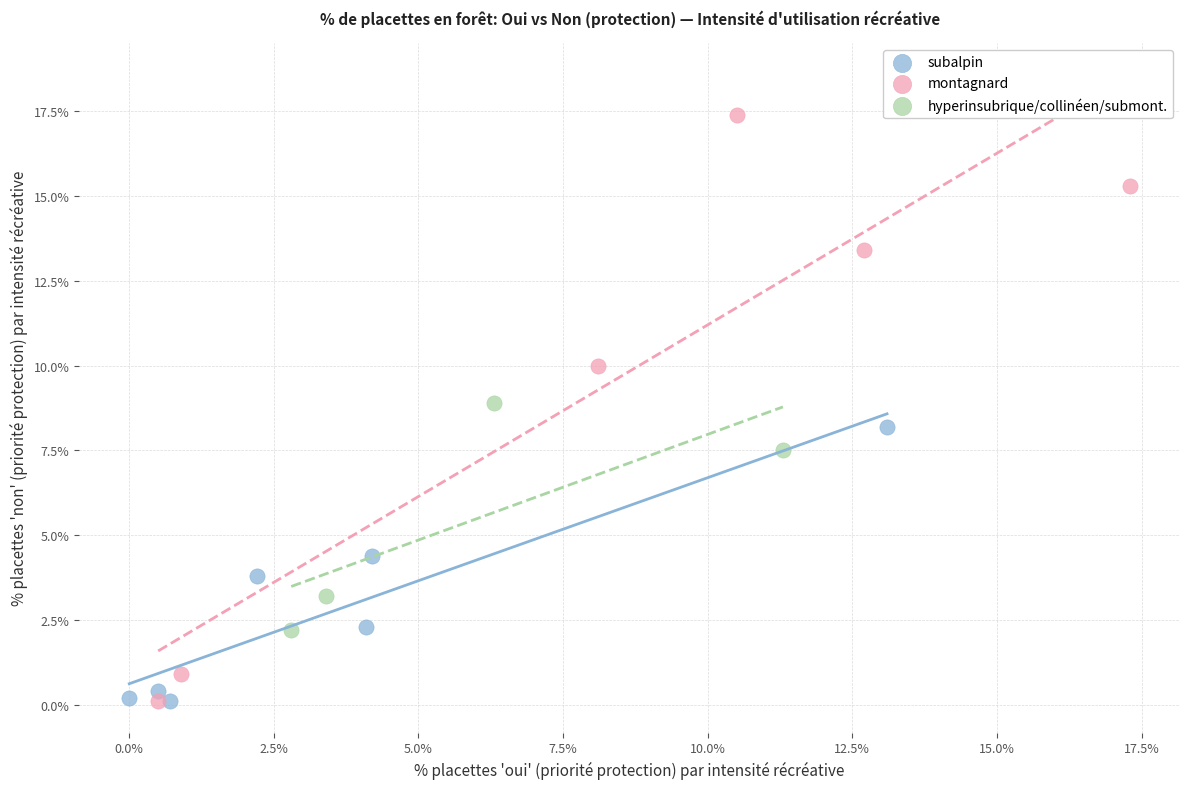

Which series has the largest Y range (max minus min)?

montagnard